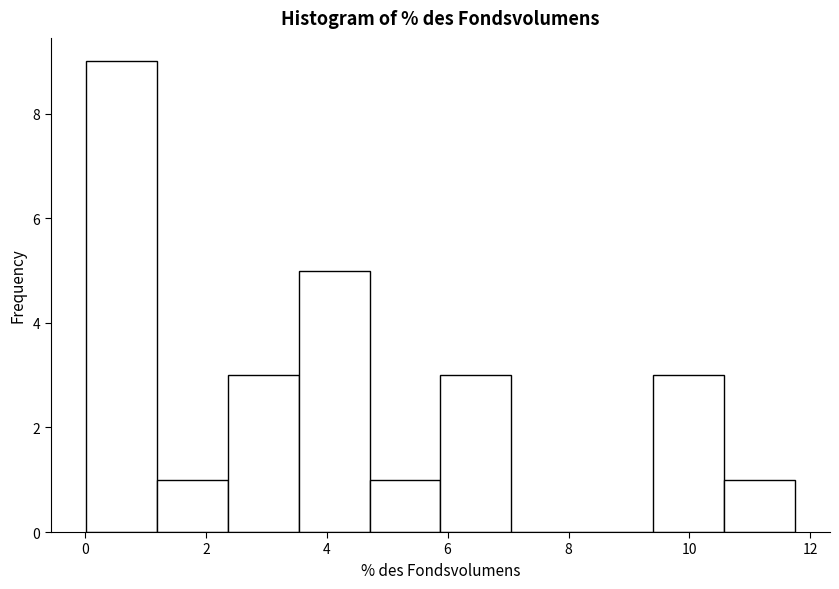

Reading left to right, transcribe this chart: for each bar, give the range it covers on the x-axis and its height. Neither the bar edges nor the heights are printed on the chart, so give them approximately, as read against the axes.

0.0 to 1.2: 9
1.2 to 2.4: 1
2.4 to 3.6: 3
3.6 to 4.8: 5
4.8 to 5.8: 1
5.8 to 7.0: 3
7.0 to 8.2: 0
8.2 to 9.4: 0
9.4 to 10.6: 3
10.6 to 11.8: 1